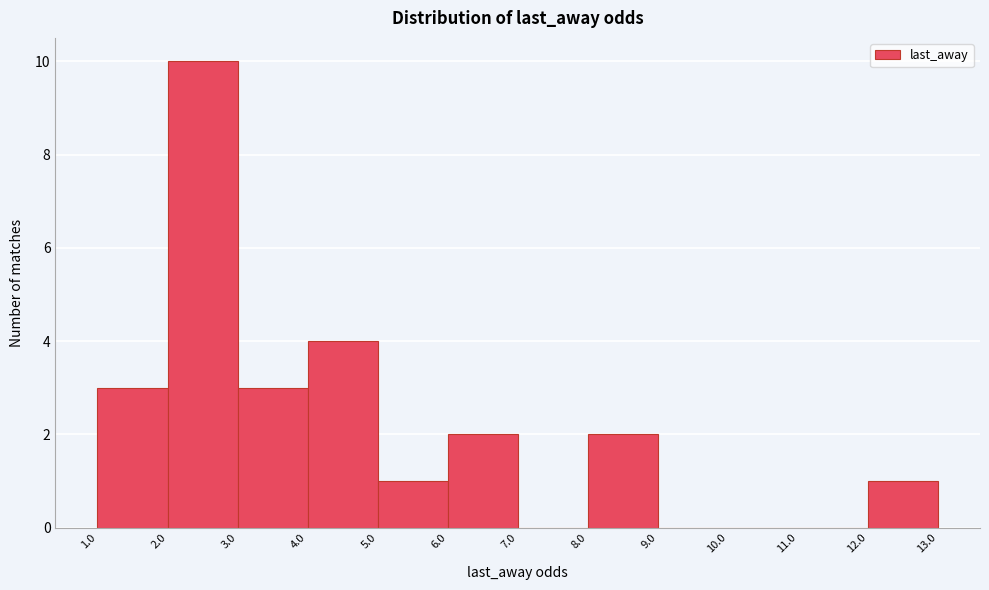

Reading left to right, list every bar in this chart as the range it spans on the x-axis followed by its height. The values are not printed on the chart, so give them approximately, as read against the axis.

1.0 to 2.0: 3
2.0 to 3.0: 10
3.0 to 4.0: 3
4.0 to 5.0: 4
5.0 to 6.0: 1
6.0 to 7.0: 2
7.0 to 8.0: 0
8.0 to 9.0: 2
9.0 to 10.0: 0
10.0 to 11.0: 0
11.0 to 12.0: 0
12.0 to 13.0: 1